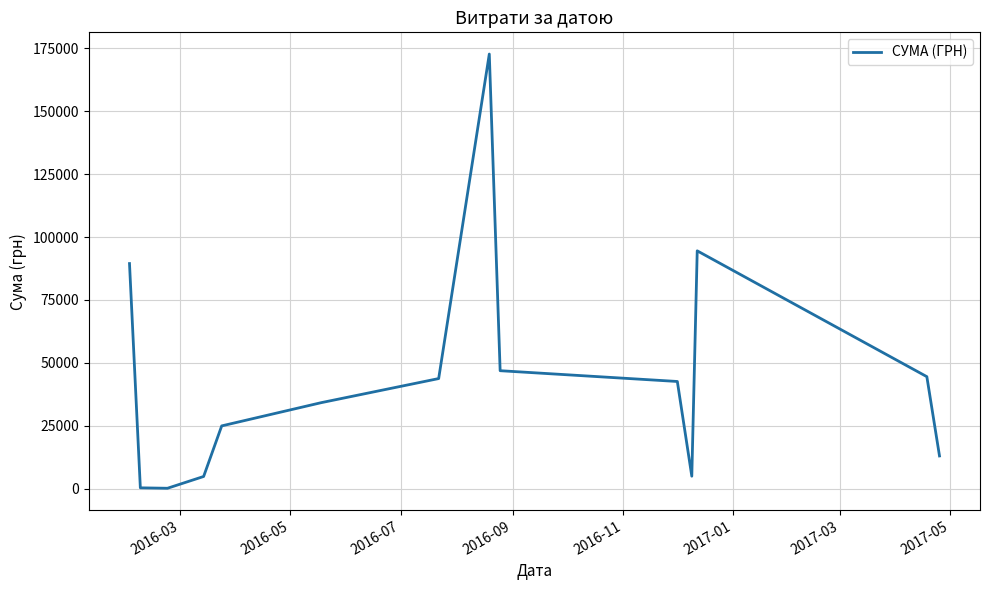

How many interior local peaks (higher than both neighbors) does the data have?

2